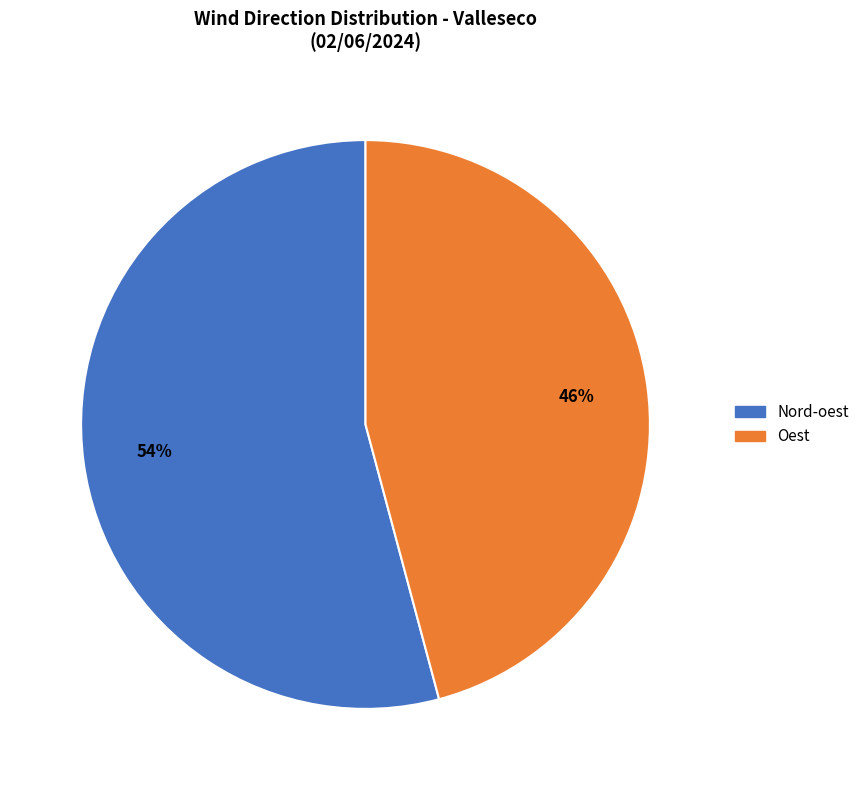

To the nearest percent, what is the difference between the Nord-oest and Oest slice percentages?

8%